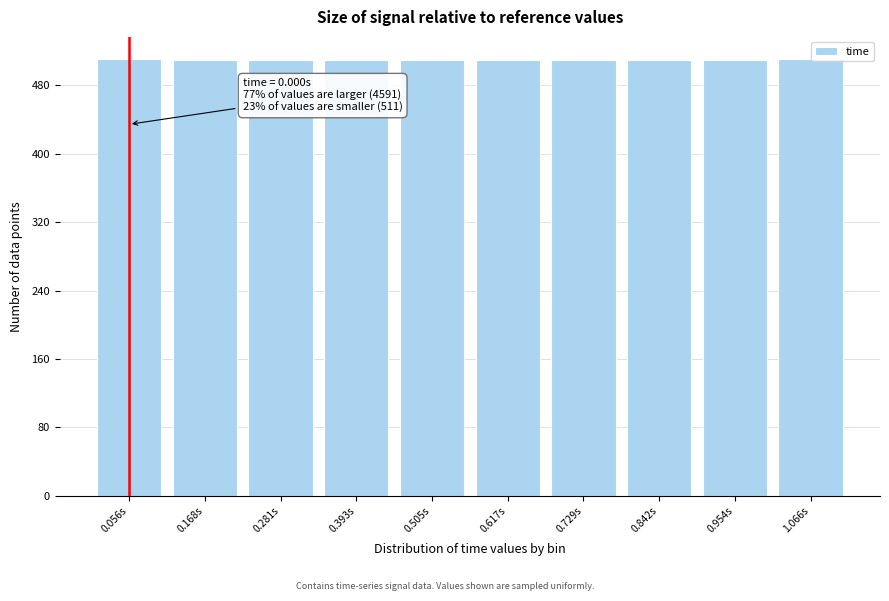

What is the sum of the values at 0.729s and 0.168s?

1020